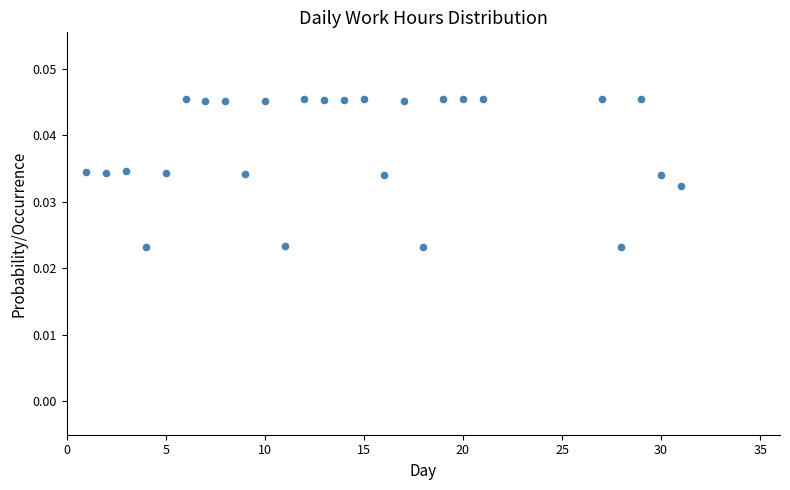

What is the range of X values (max minus min)?

30.0